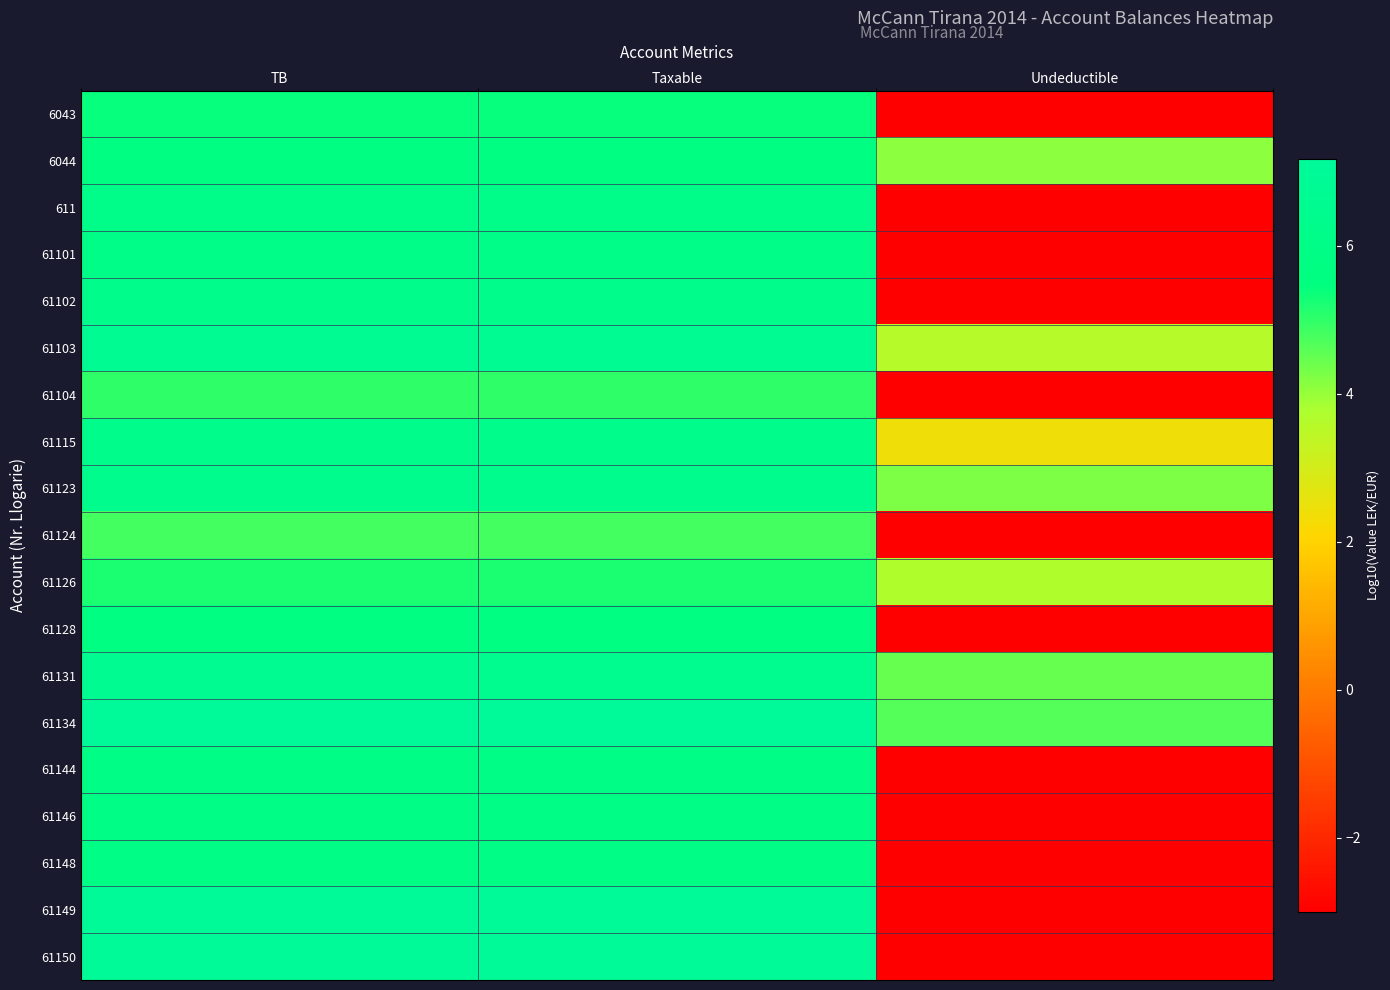

What is the difference between the highest and lowest values at Taxable?

2.4